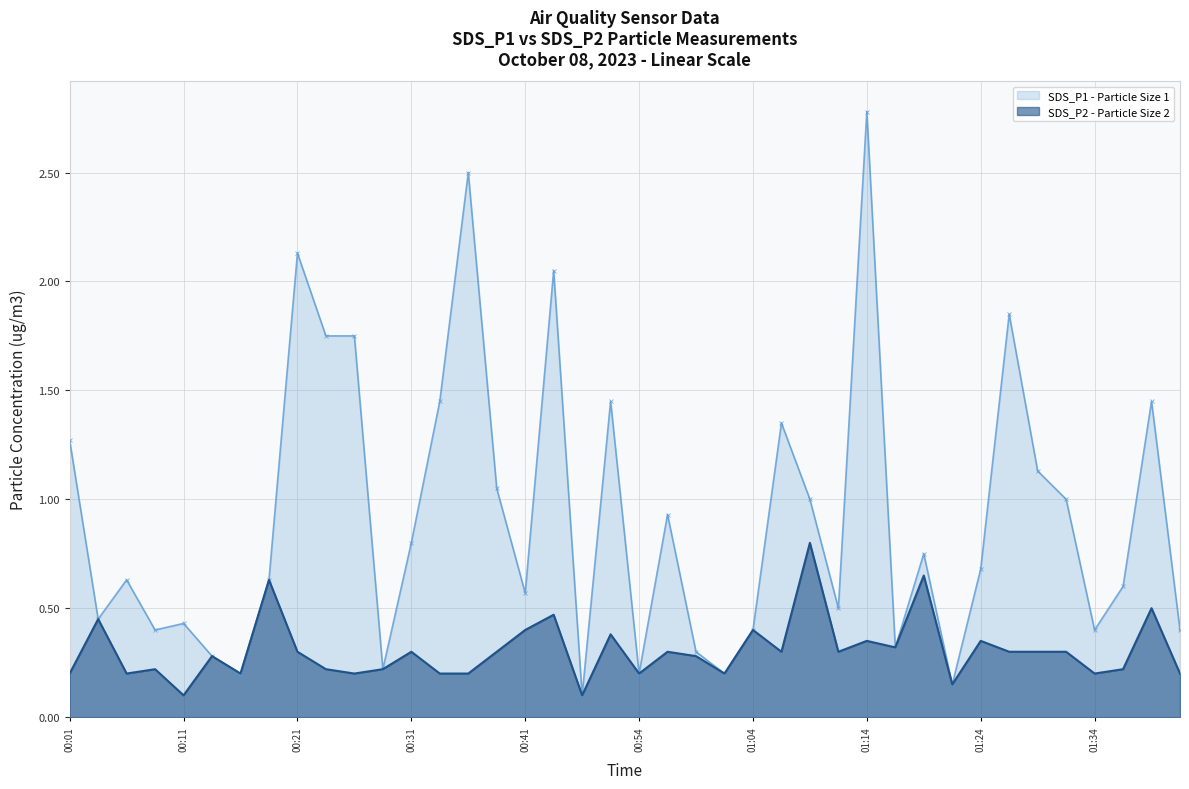

Between 00:41 and 01:12, which is larger?

00:41